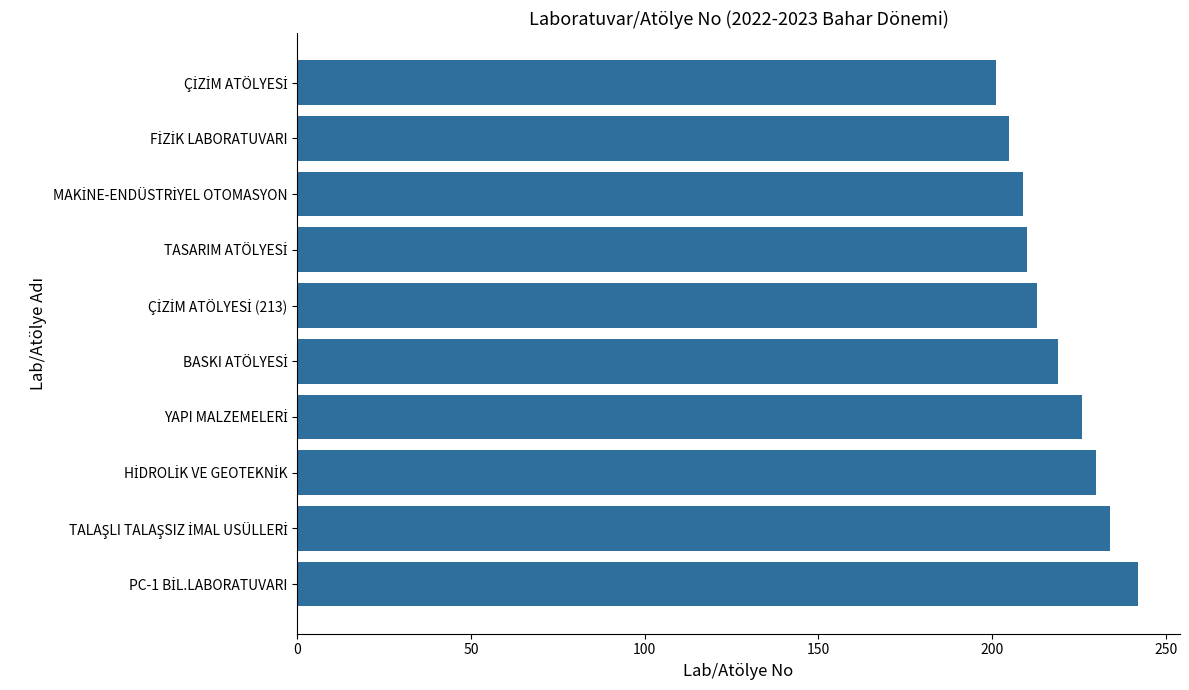

What is the sum of all values?

2189